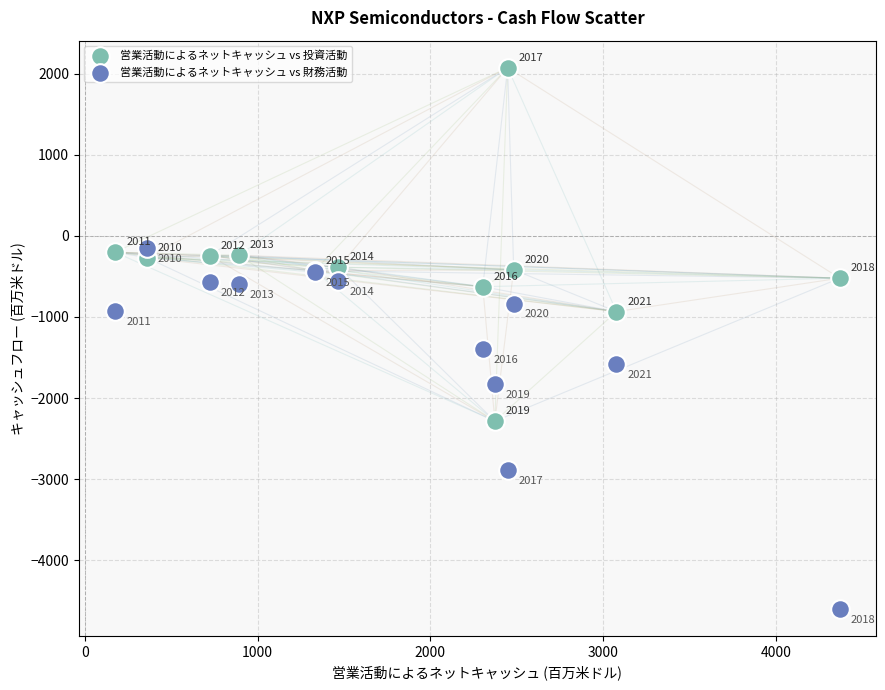

In the 営業活動によるネットキャッシュ vs 財務活動 series, what Y value is closest to -2376?

-2886